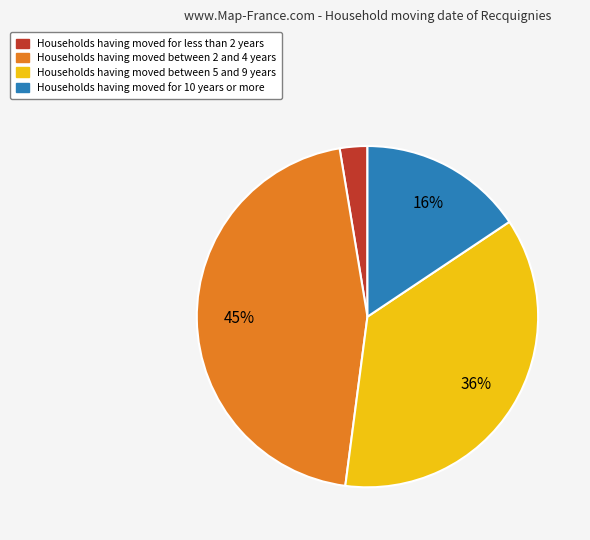

Is there any slice that represents more than half of the pie?

No